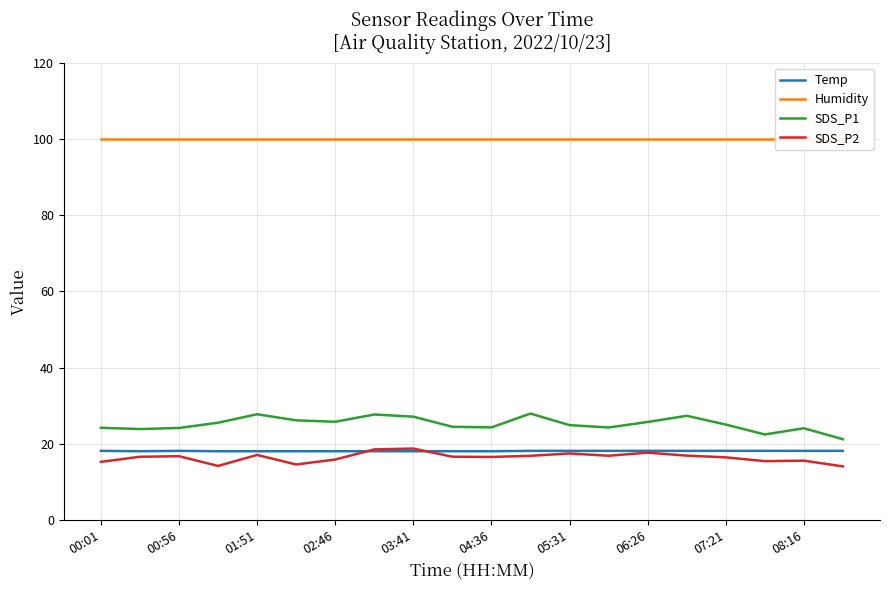

The value of SDS_P2 at 04:36 is 27.6. True or false?

False